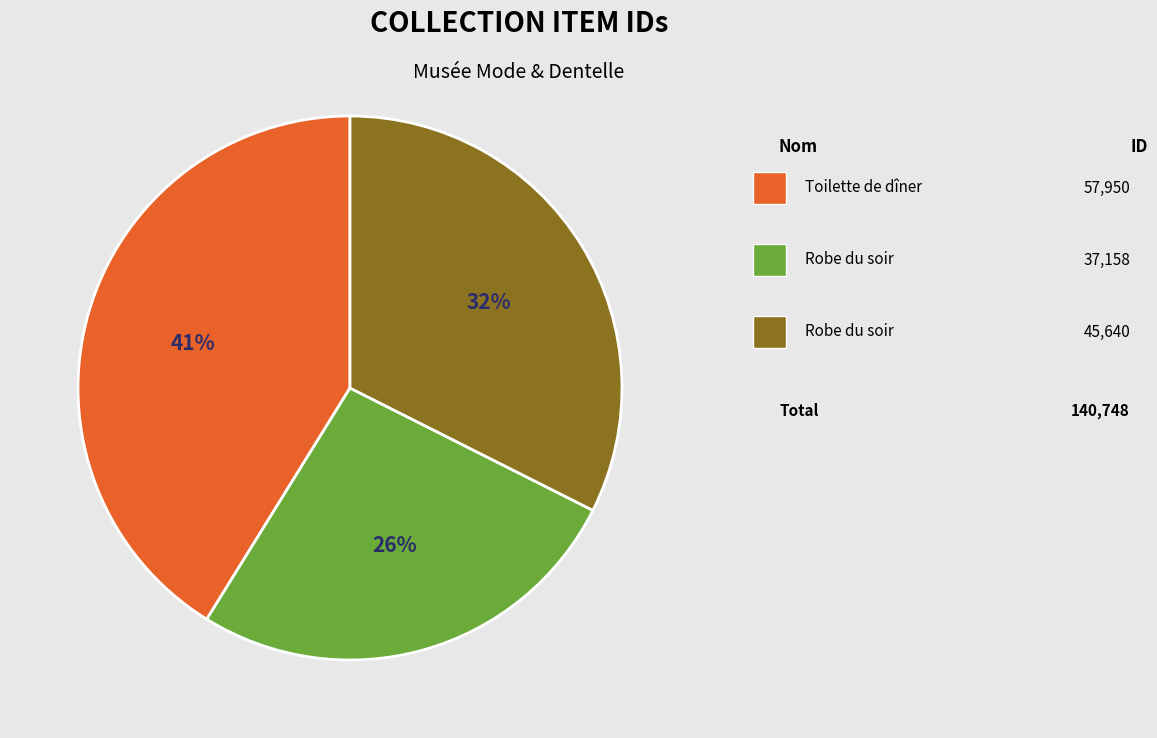

To the nearest percent, what is the average slice percentage?

33%